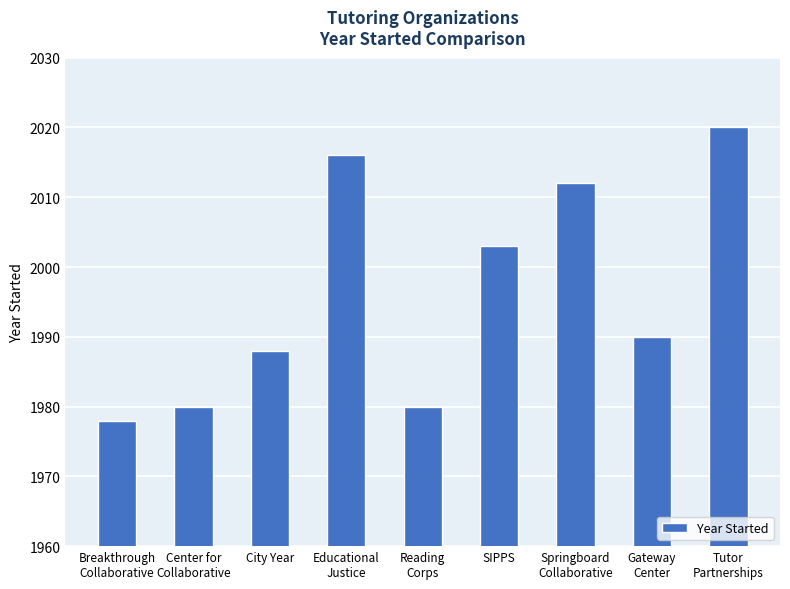

Reading right to left, extract all data points from this chart.

Tutor
Partnerships=2020	Gateway
Center=1990	Springboard
Collaborative=2012	SIPPS=2003	Reading
Corps=1980	Educational
Justice=2016	City Year=1988	Center for
Collaborative=1980	Breakthrough
Collaborative=1978